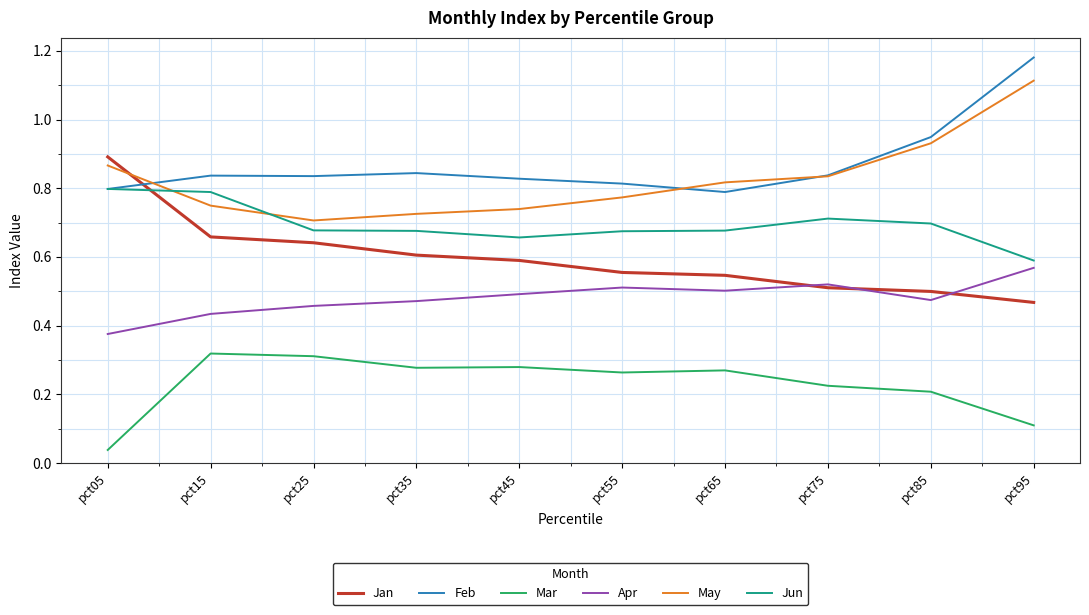

Which label corresponds to the smallest value in the chart?

pct05